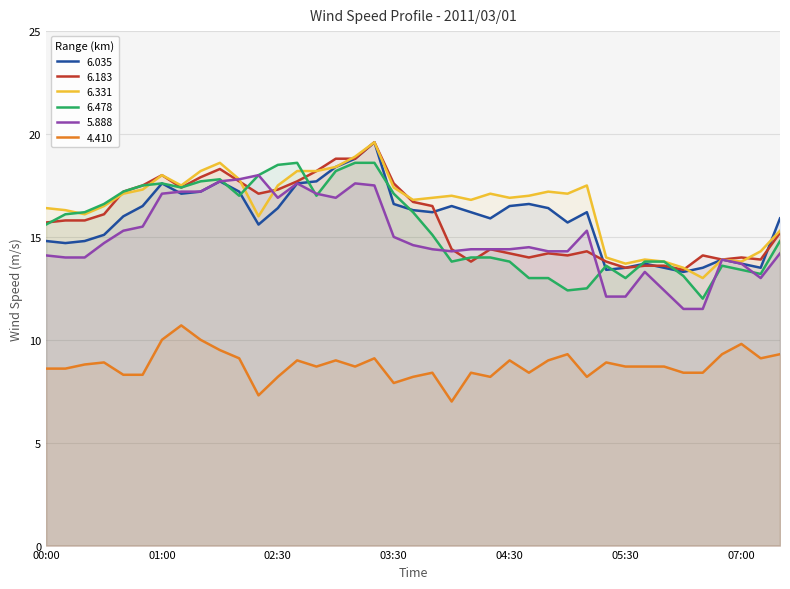

What are all the series names shown in the legend?

6.035, 6.183, 6.331, 6.478, 5.888, 4.410